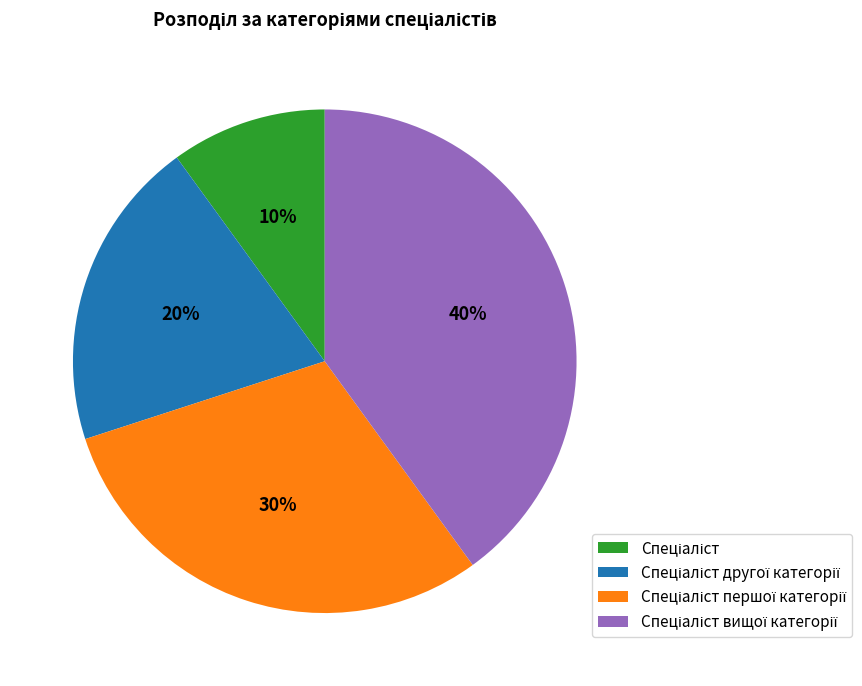

To the nearest percent, what is the average slice percentage?

25%